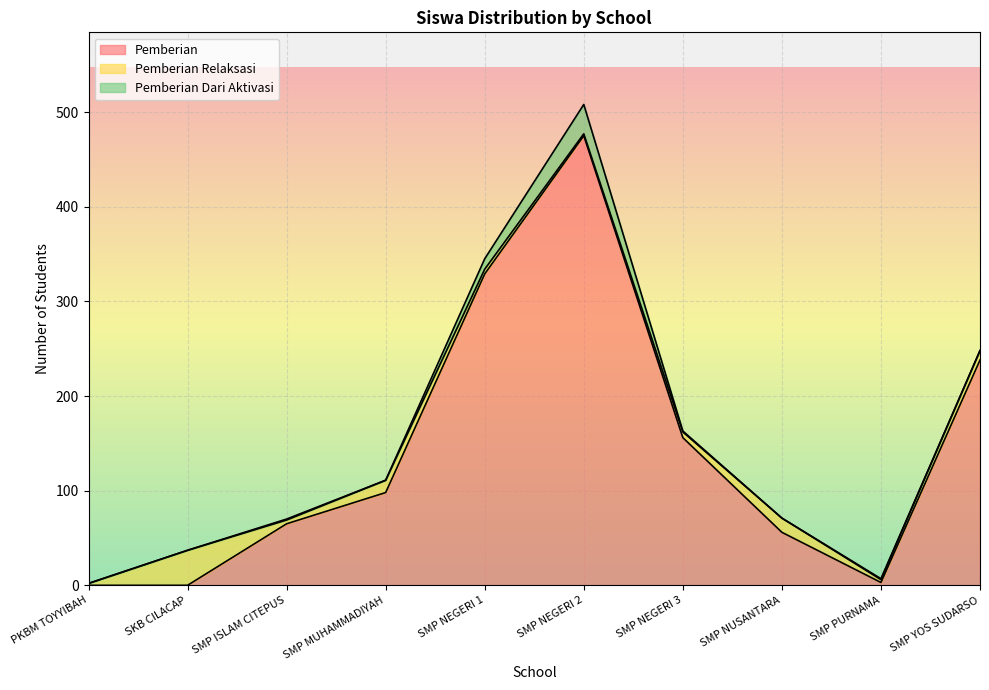

Rank the categories by Pemberian Dari Aktivasi value from highest to lowest.

SMP NEGERI 2, SMP NEGERI 1, SMP ISLAM CITEPUS, SMP NEGERI 3, SMP PURNAMA, PKBM TOYYIBAH, SKB CILACAP, SMP MUHAMMADIYAH, SMP NUSANTARA, SMP YOS SUDARSO